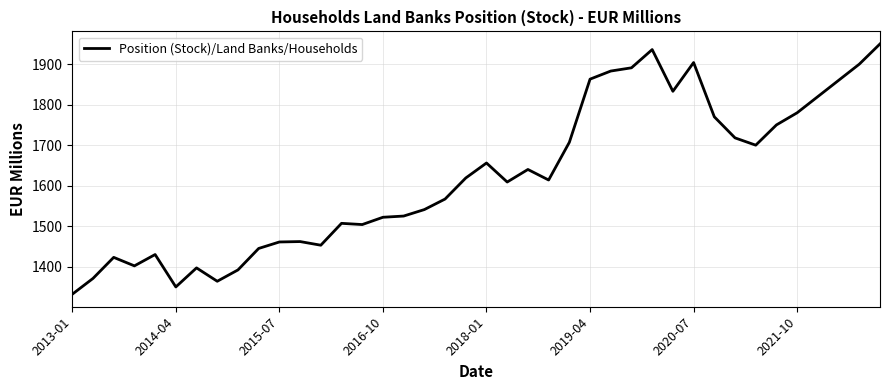

What is the difference between the maximum and minimum values?

618